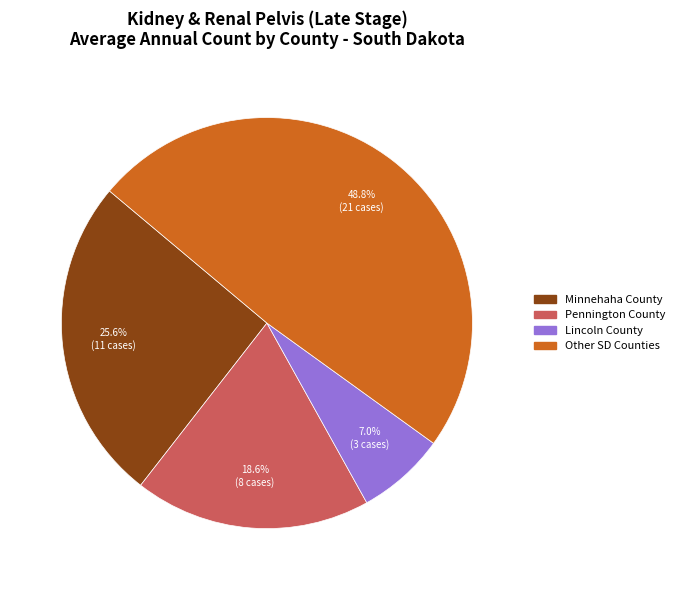

Is there any slice that represents more than half of the pie?

No